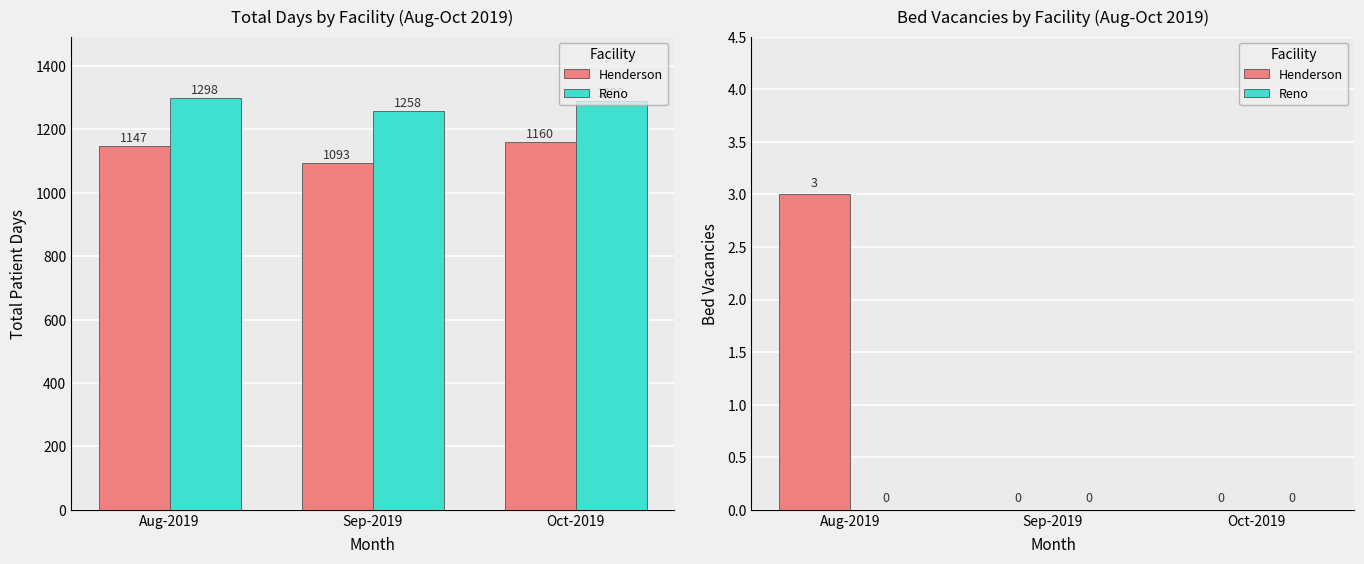

Which series has the largest total across all categories?

Henderson